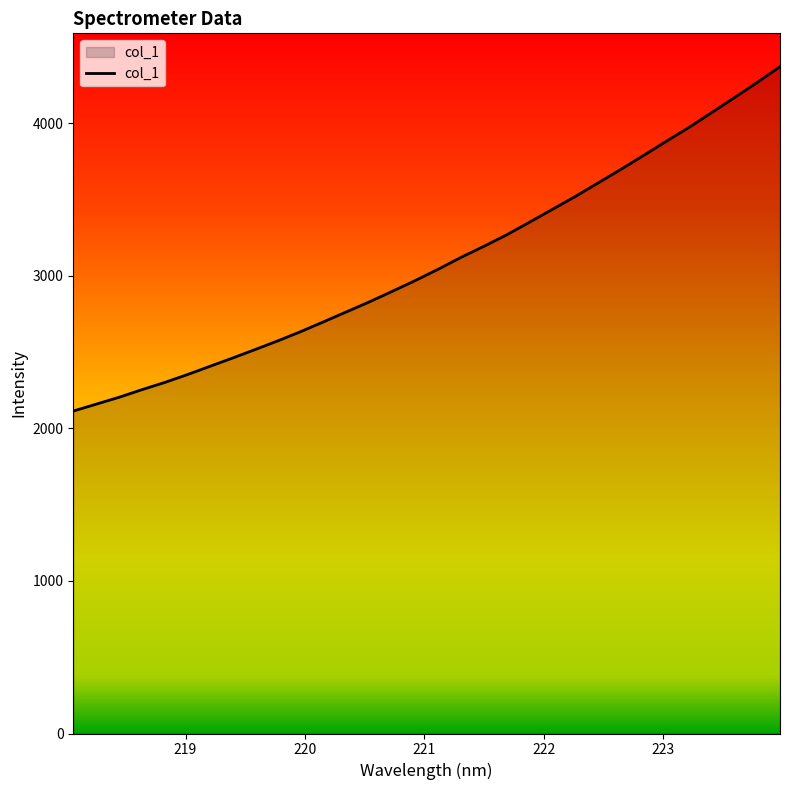

What is the minimum value shown in the chart?

2112.9